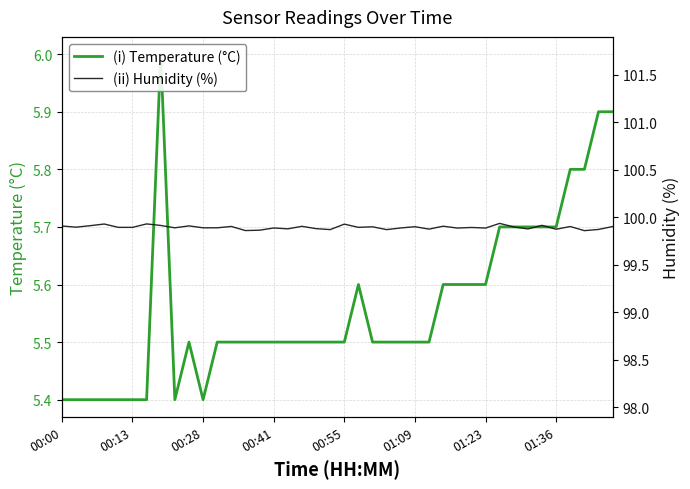

What is the difference between the second highest and minimum values in the (i) Temperature (°C) series?

0.5